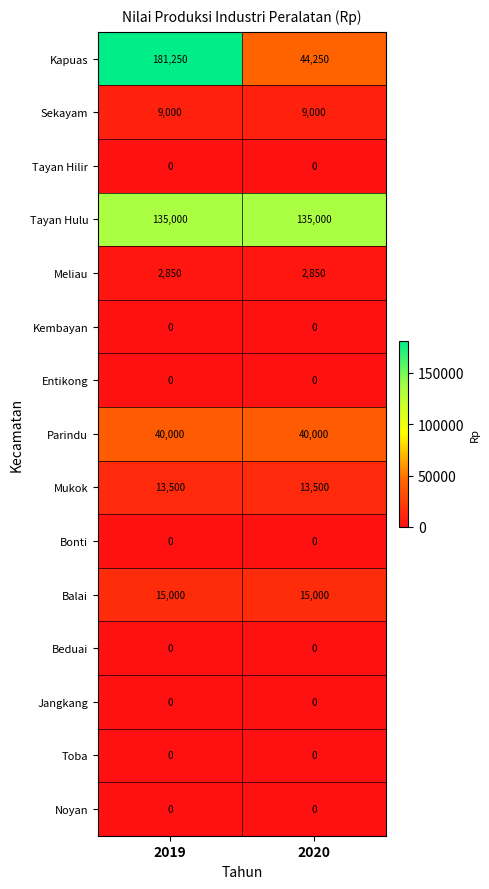

Which series has the largest total across all categories?

Tayan Hulu